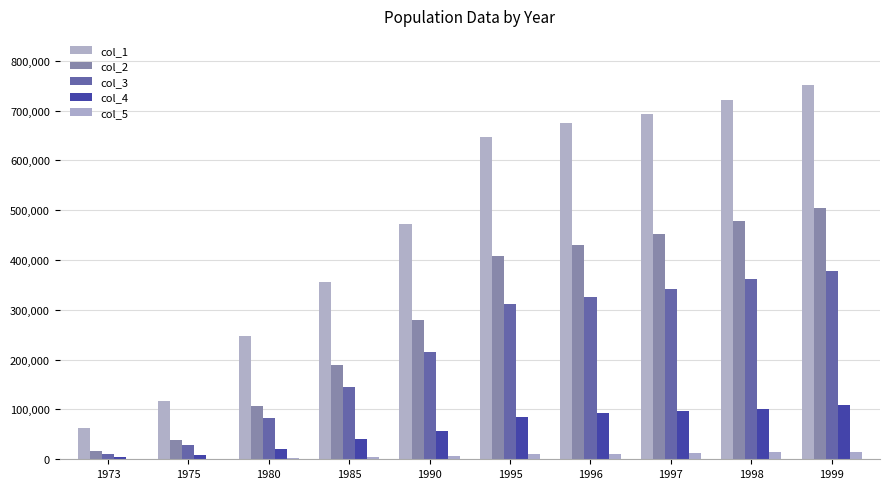

What is the difference between the maximum and minimum values in the col_4 series?

105154